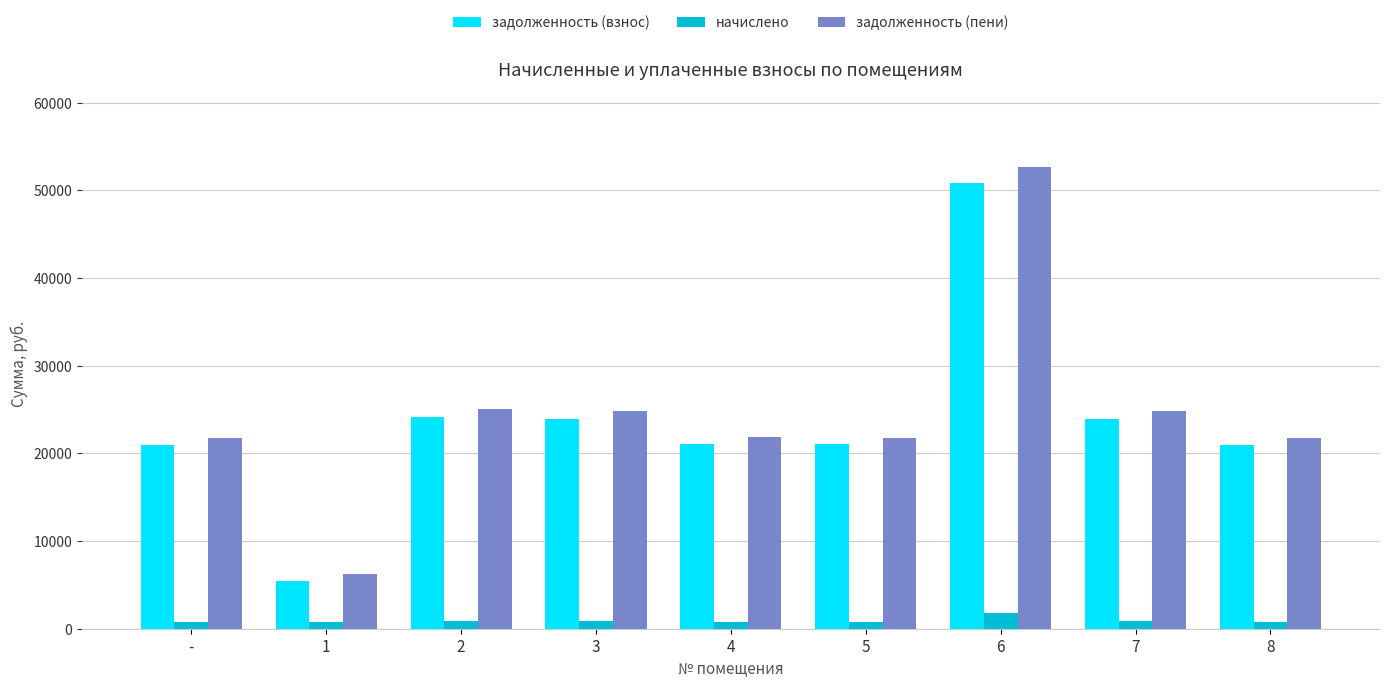

What is the difference between the maximum and minimum values in the задолженность (пени) series?

46410.2